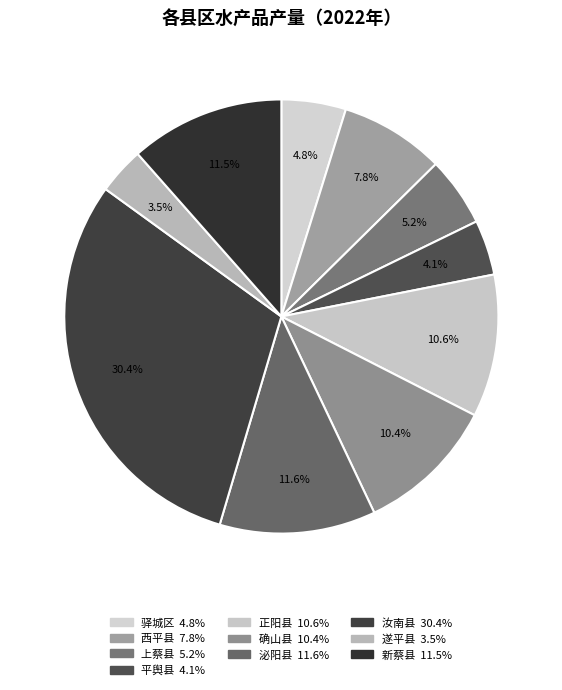

Does any single category account for the majority?

No